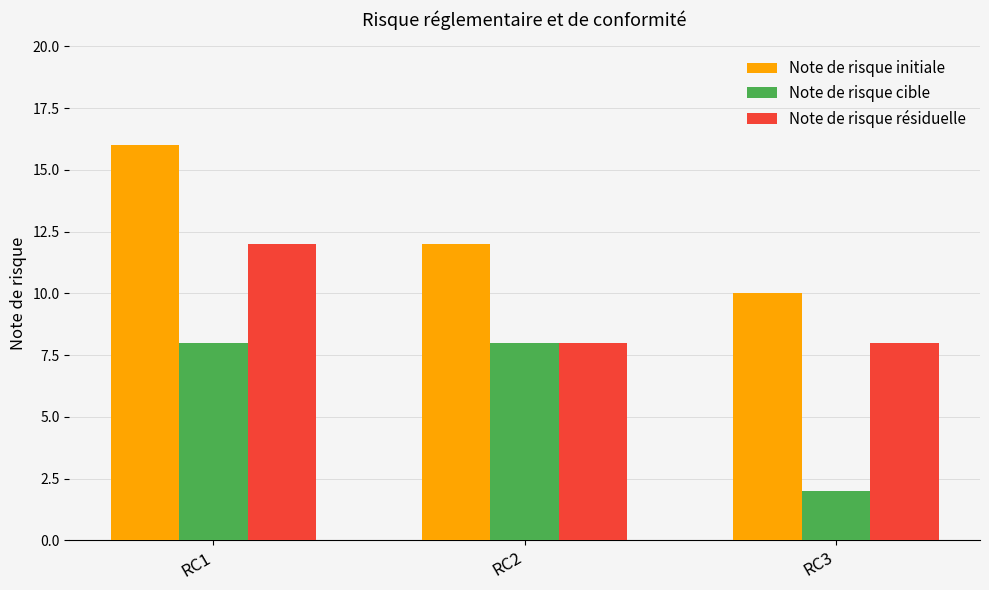

What is the value of the Note de risque cible bar at the 3rd from the left?

2